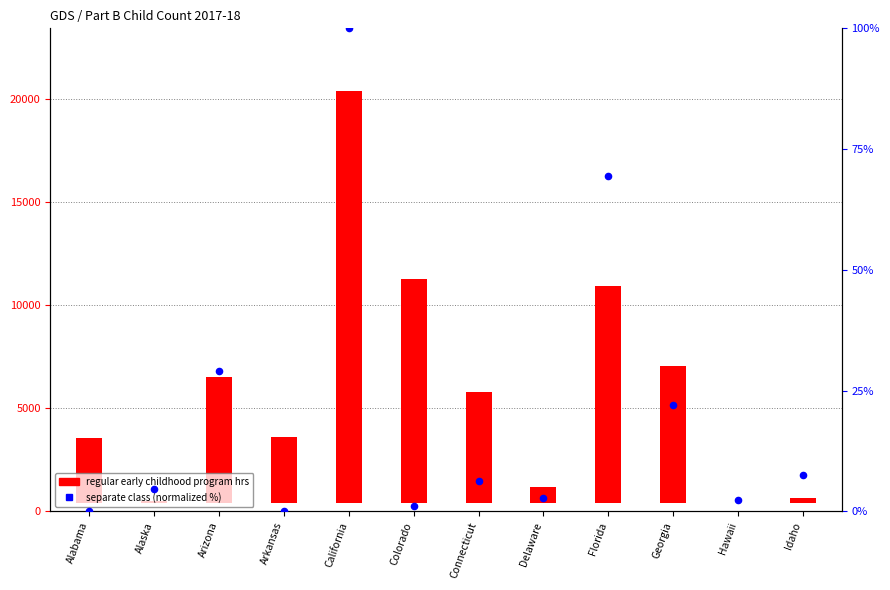

Which series contains the lowest Y value?

Attend regular early childhood program (>=10 hrs)